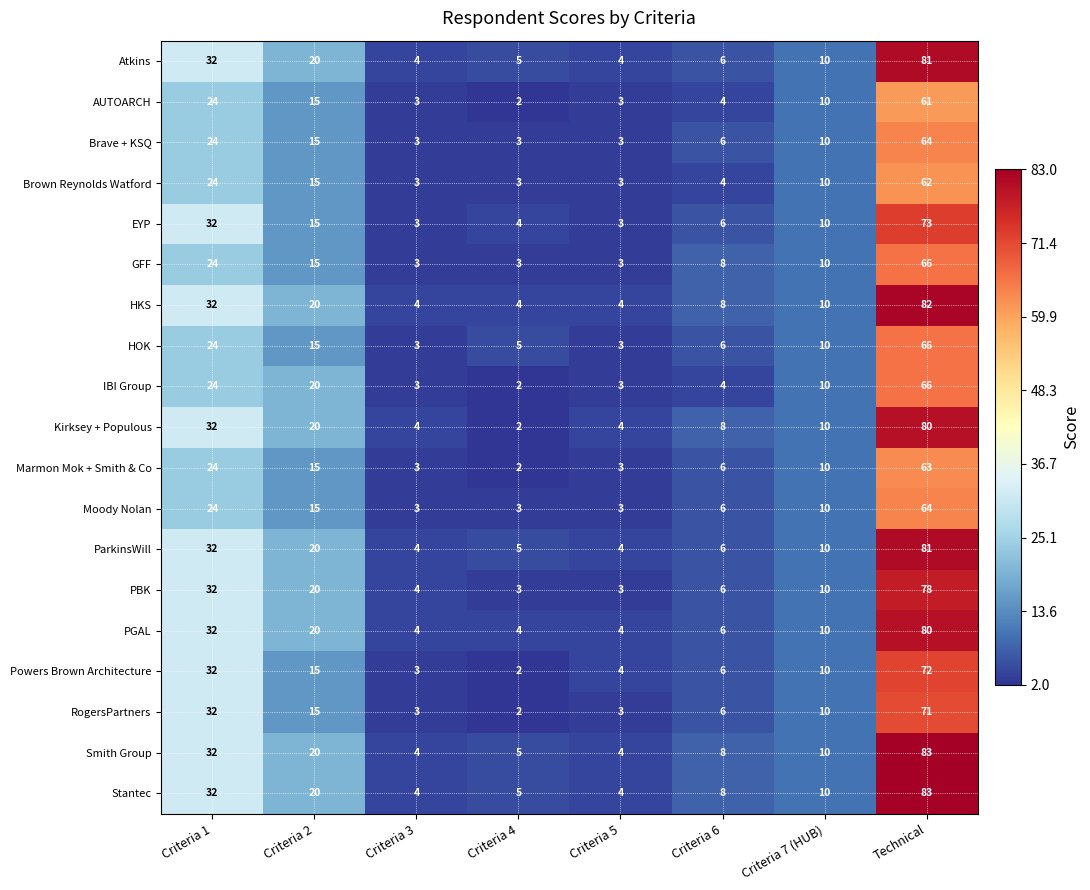

At which label is Powers Brown Architecture closest to 37?

Criteria 1